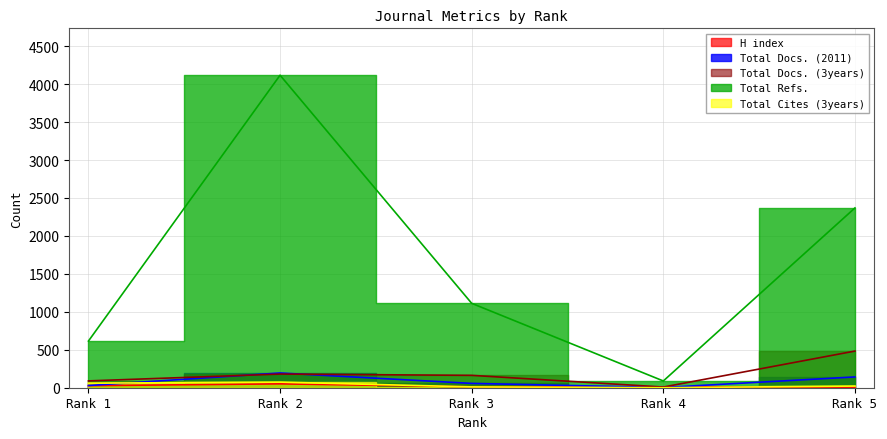

At how many categories does at least one series exceed 1208?

2